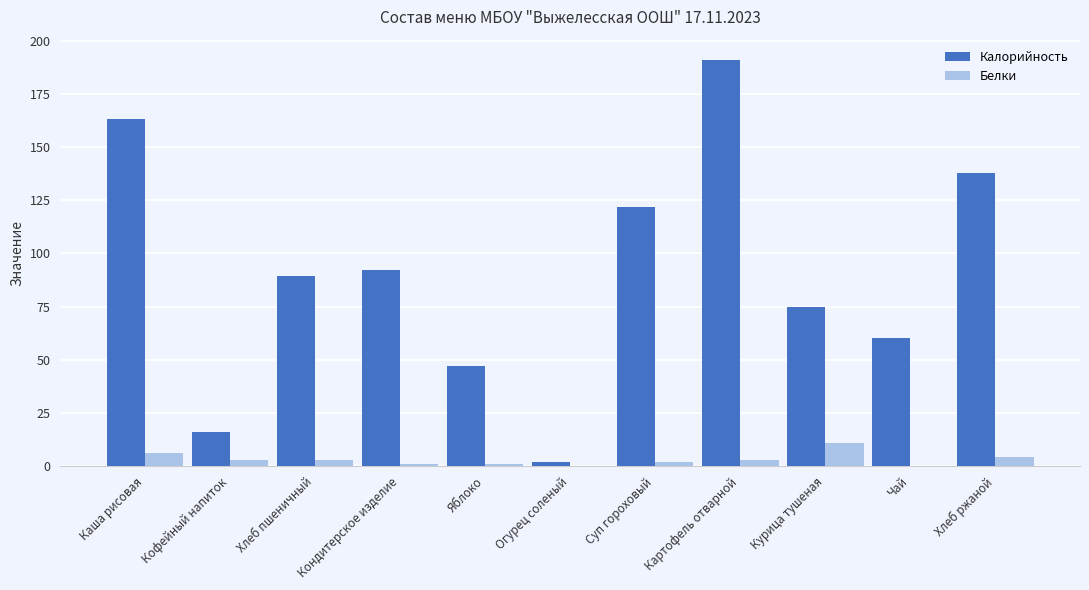

At which category is the sum across all series the highest?

Картофель отварной